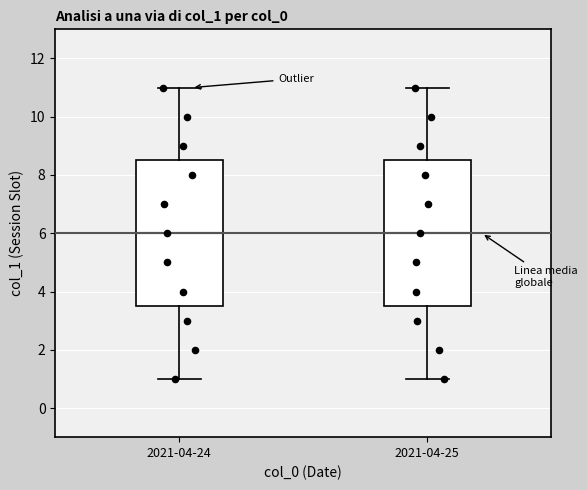

Reading left to right, transcribe this box plot: for each box, give where its median line is, the range the box spans, and where its two whiskers end, as read against the y-axis. The values are not printed on the chart, so give them approximately, as read against the axis.

2021-04-24: median 6.0, box 3.6 to 8.6, whiskers 1.0 to 11.0
2021-04-25: median 6.0, box 3.6 to 8.6, whiskers 1.0 to 11.0